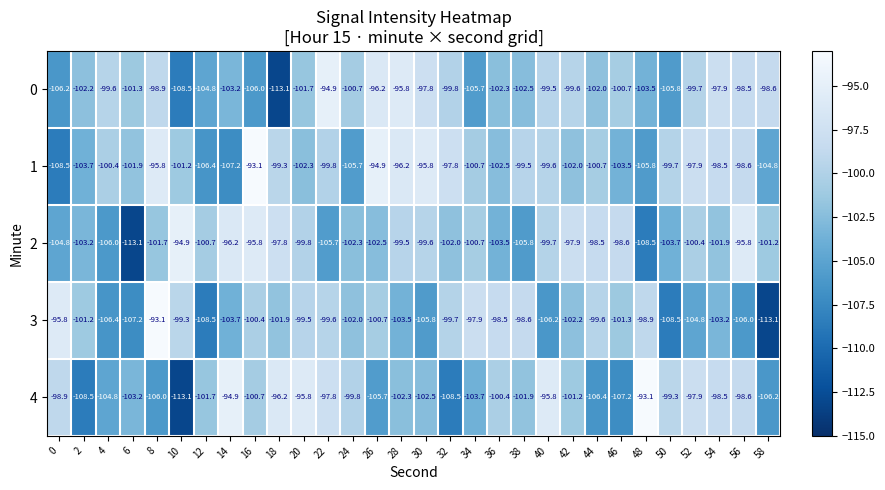

Rank the series at 6 from highest to lowest value.

0, 1, 4, 3, 2